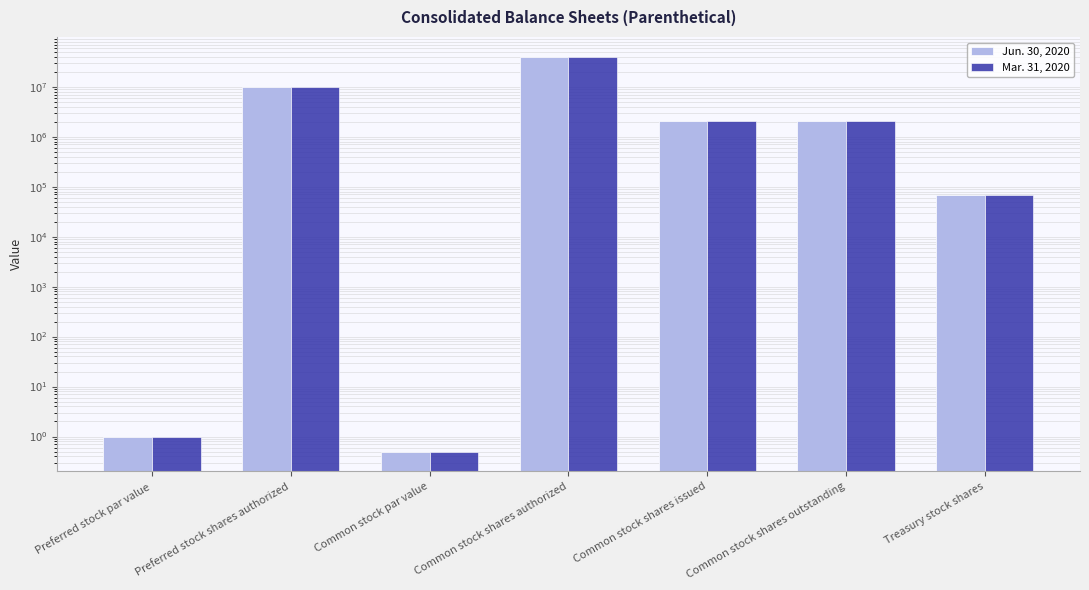

What are all the series names shown in the legend?

Jun. 30, 2020, Mar. 31, 2020